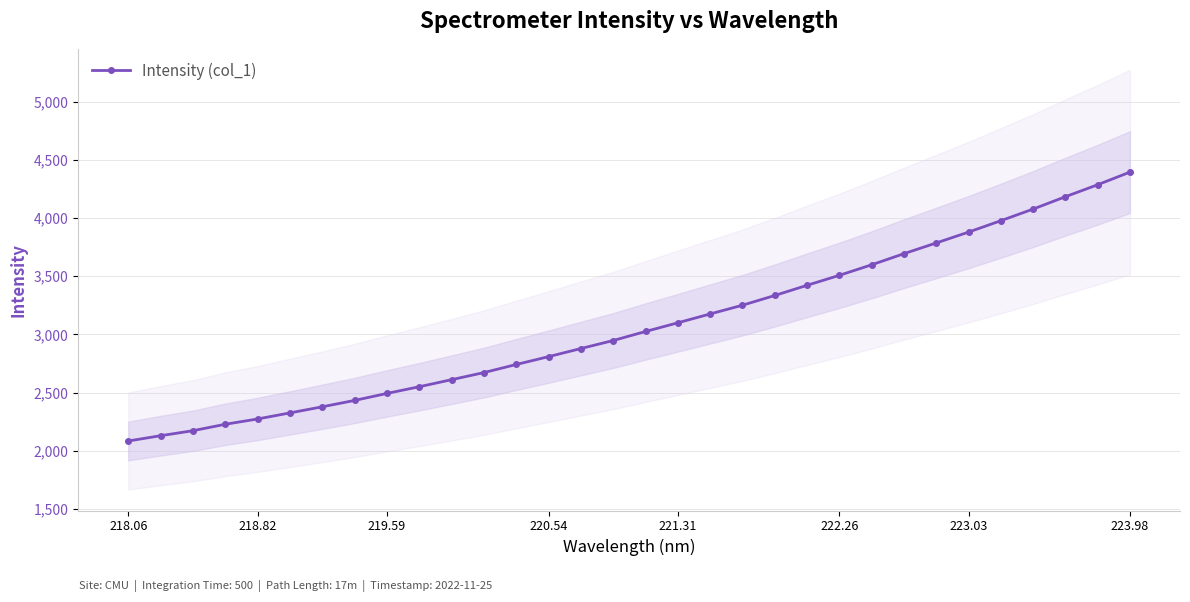

True or false: the data has more than 1 interior local peaks.

False